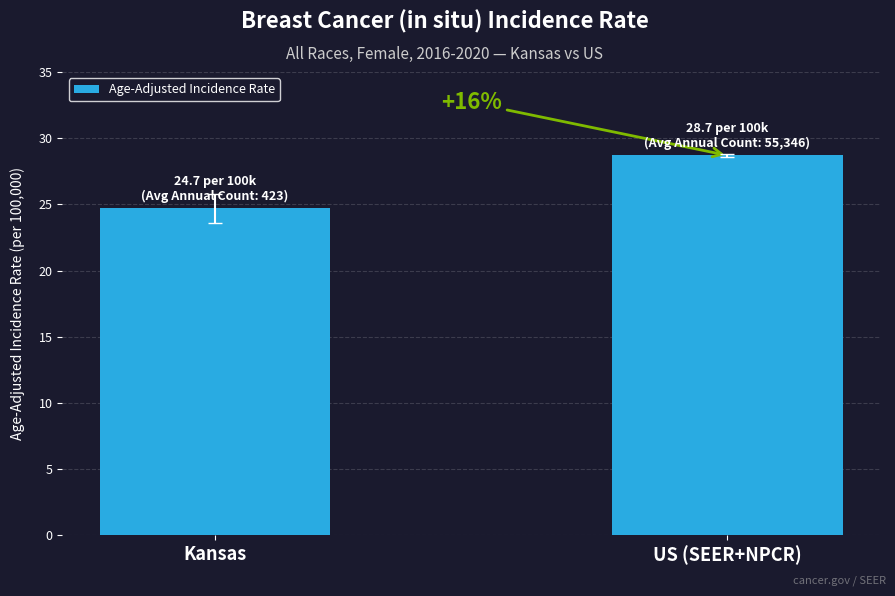

What position from the right is US (SEER+NPCR)?

1